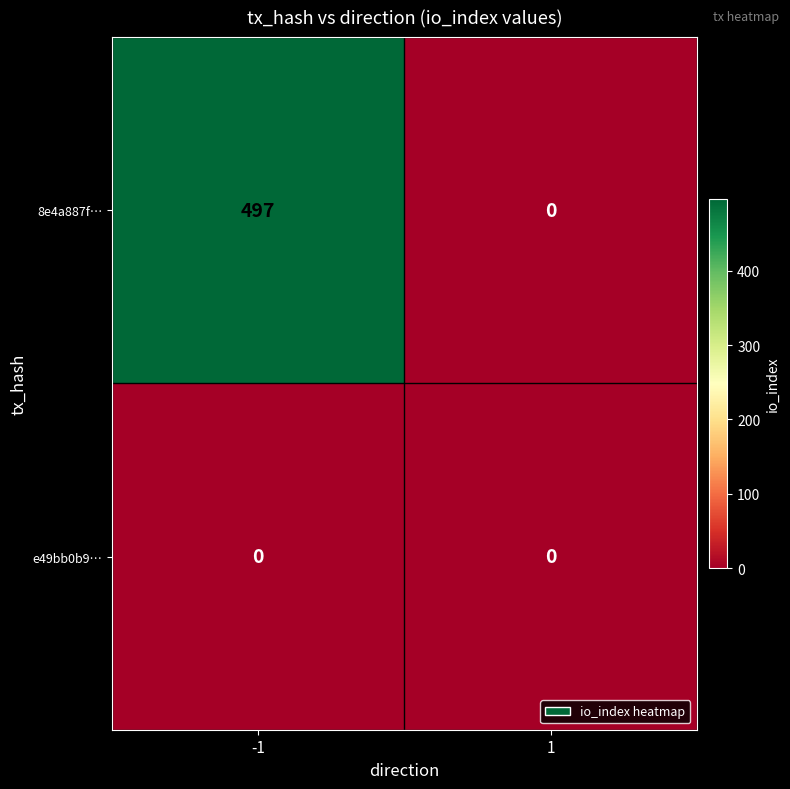

Reading left to right, transcribe all the data shown in this chart.

8e4a887f…: -1=497	1=0
e49bb0b9…: -1=0	1=0